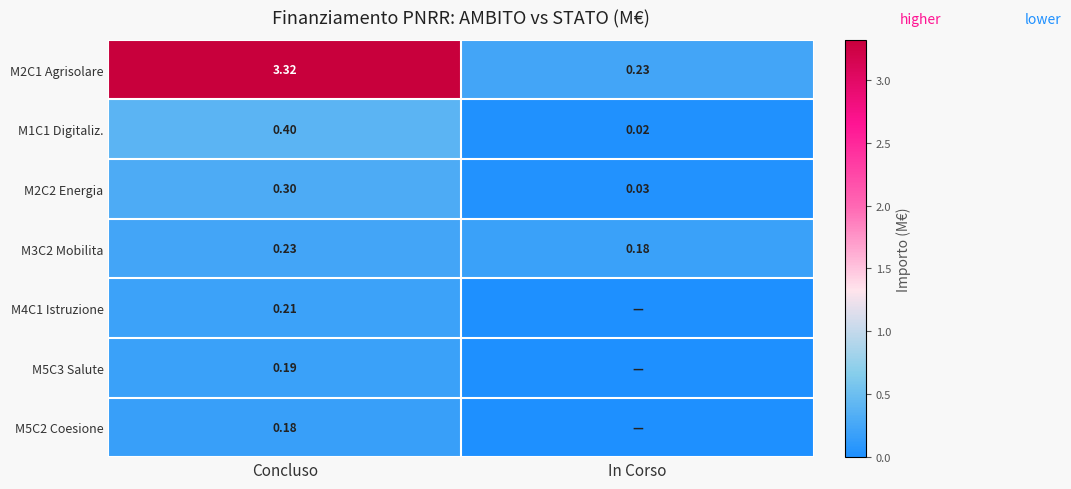

Rank the categories by M1C1 Digitaliz. value from lowest to highest.

In Corso, Concluso